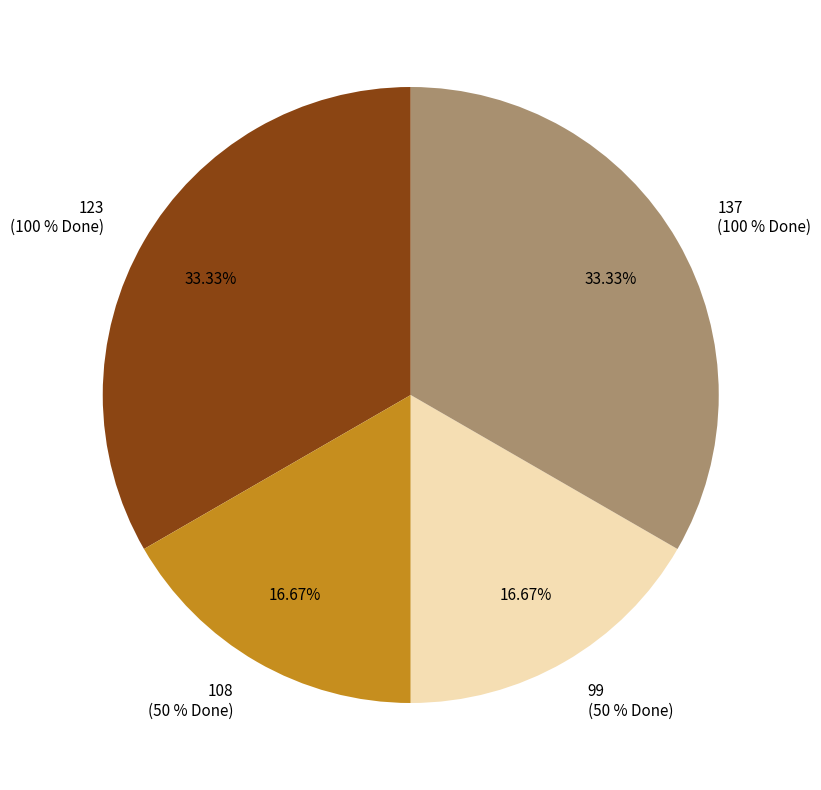

Between 108 and 123, which is larger?

123